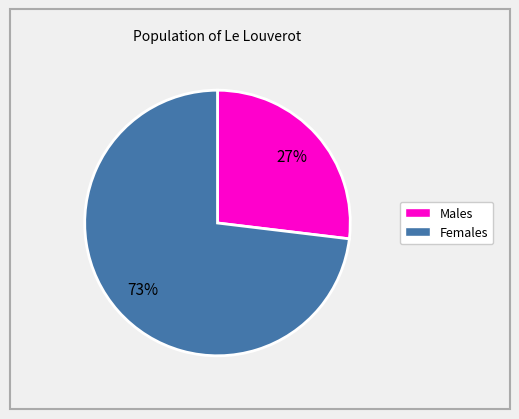

Is there any slice that represents more than half of the pie?

Yes